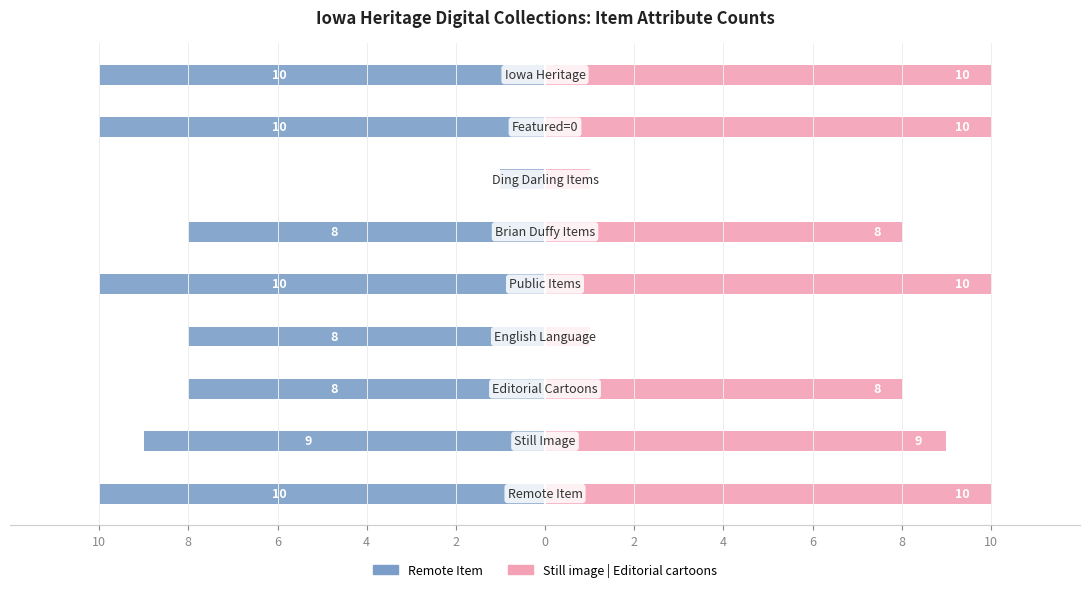

Does the chart contain stacked bars?

No